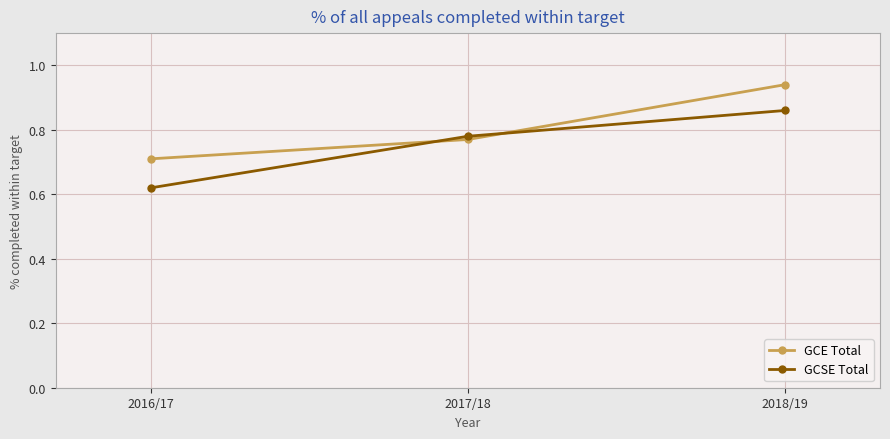

Which category has the highest value in the GCSE Total series?

2018/19